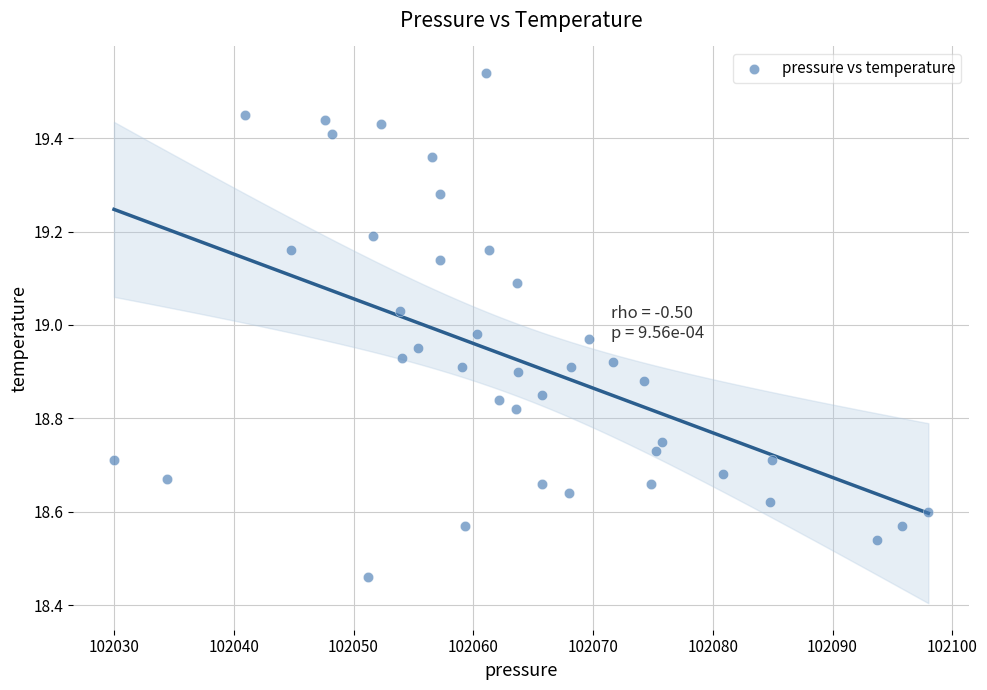

What is the range of X values (max minus min)?

68.0